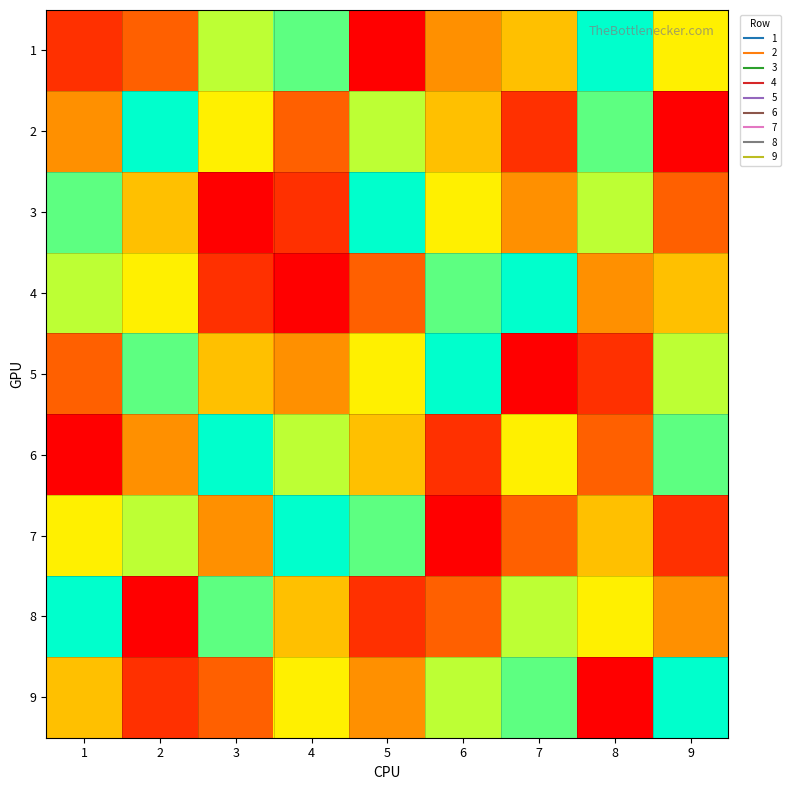

At which category is the sum across all series the highest?

1